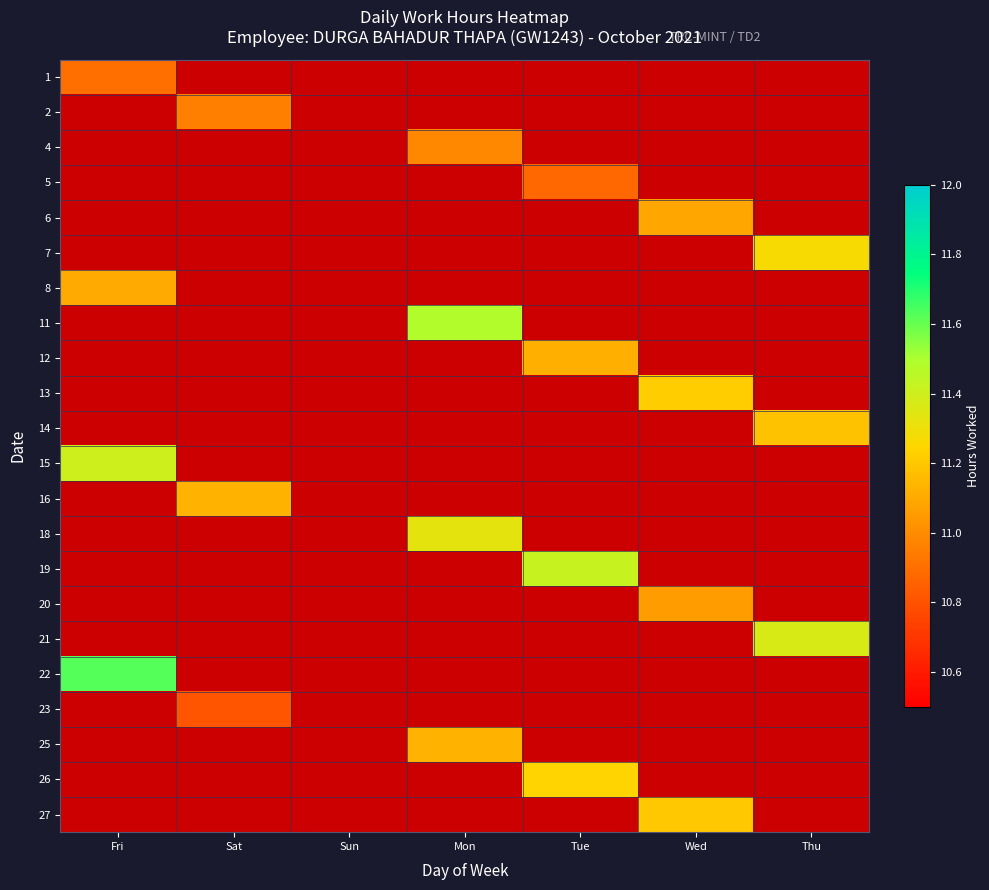

Which series has the largest range (max minus min)?

22